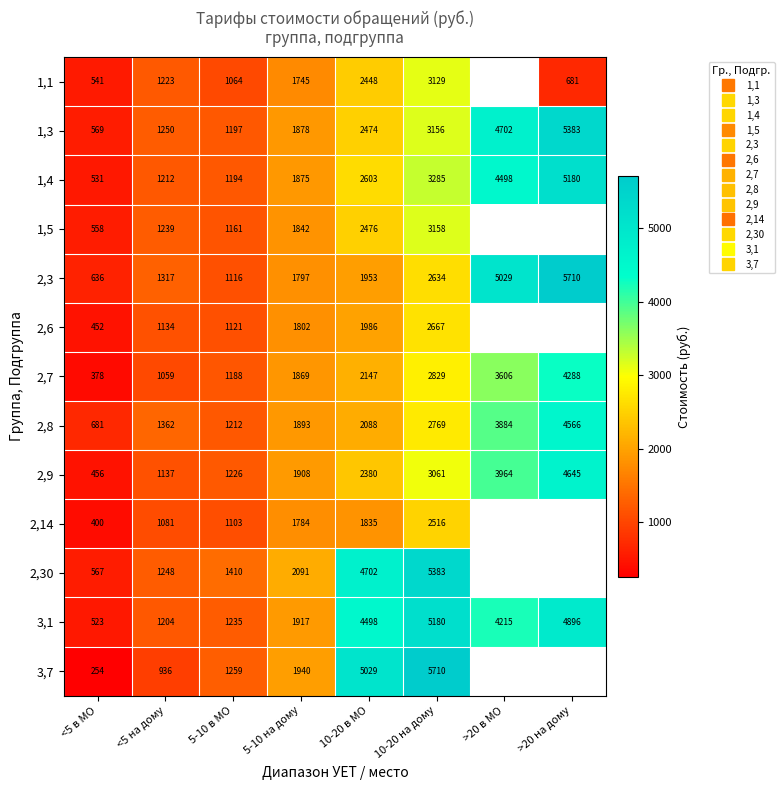

How many categories are shown in the chart?

8